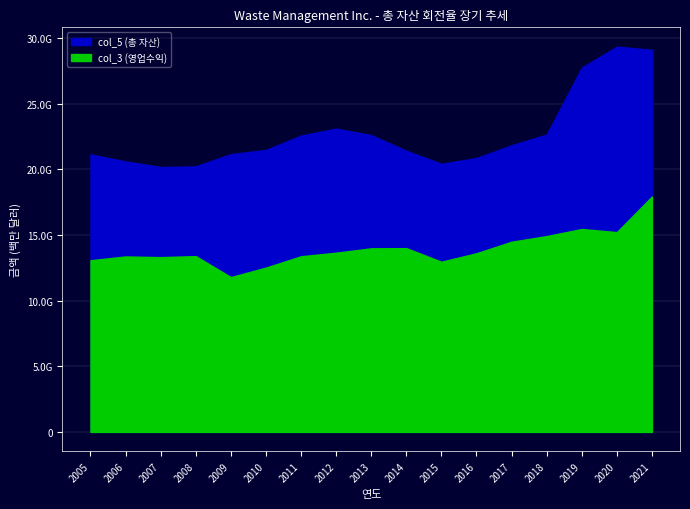

At how many categories does at least one series exceed 16691?

17